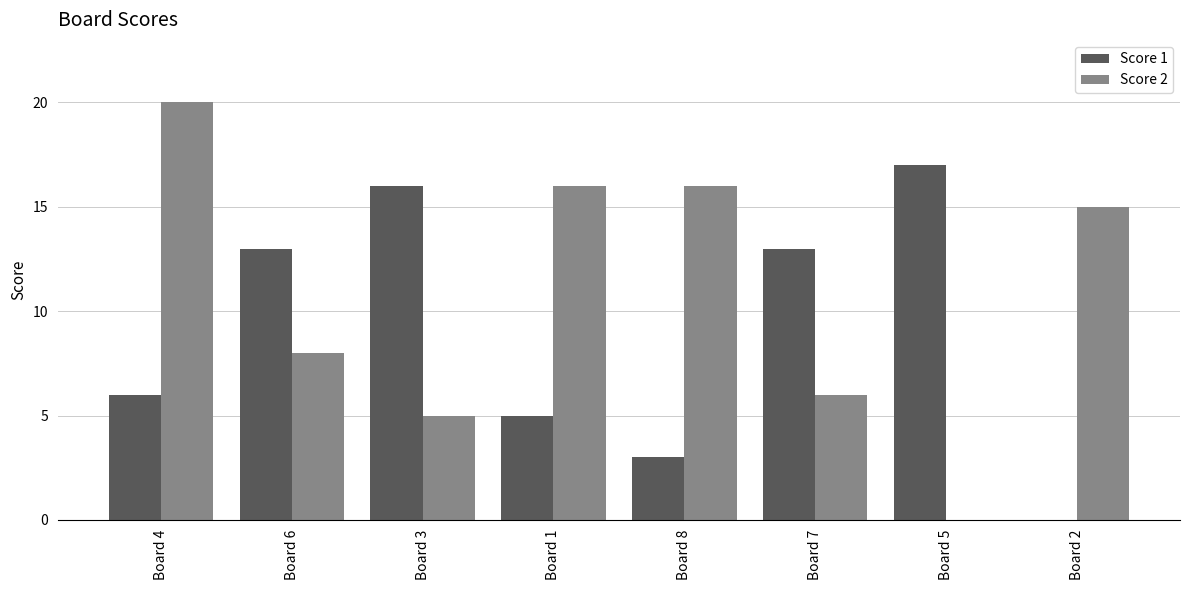

Reading left to right, transcribe all the data shown in this chart.

Score 1: 6	13	16	5	3	13	17	0
Score 2: 20	8	5	16	16	6	0	15